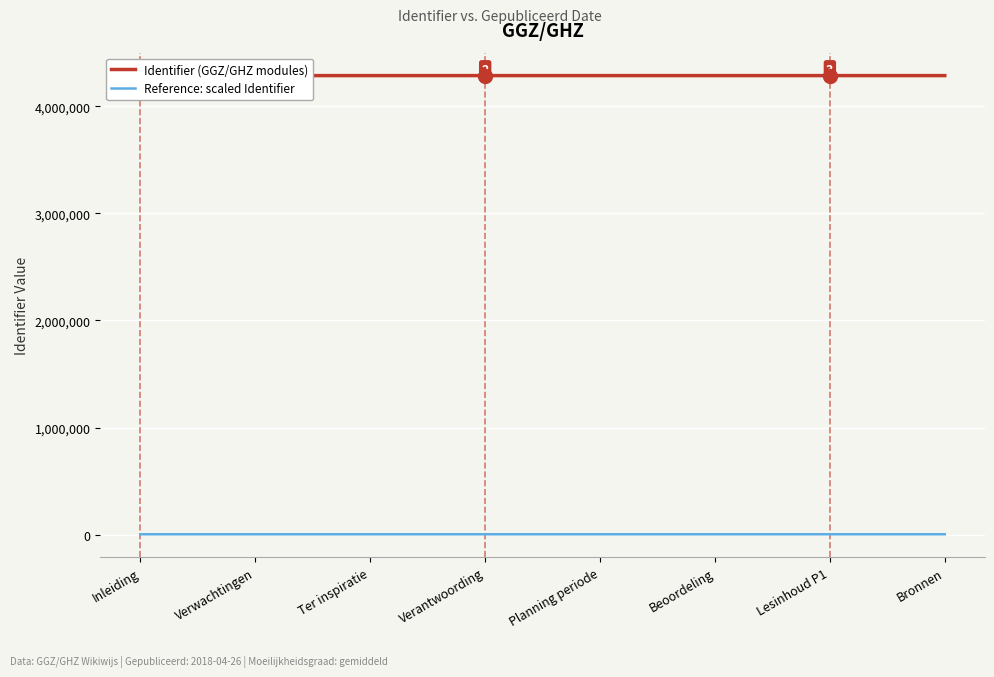

How many categories are shown in the chart?

8